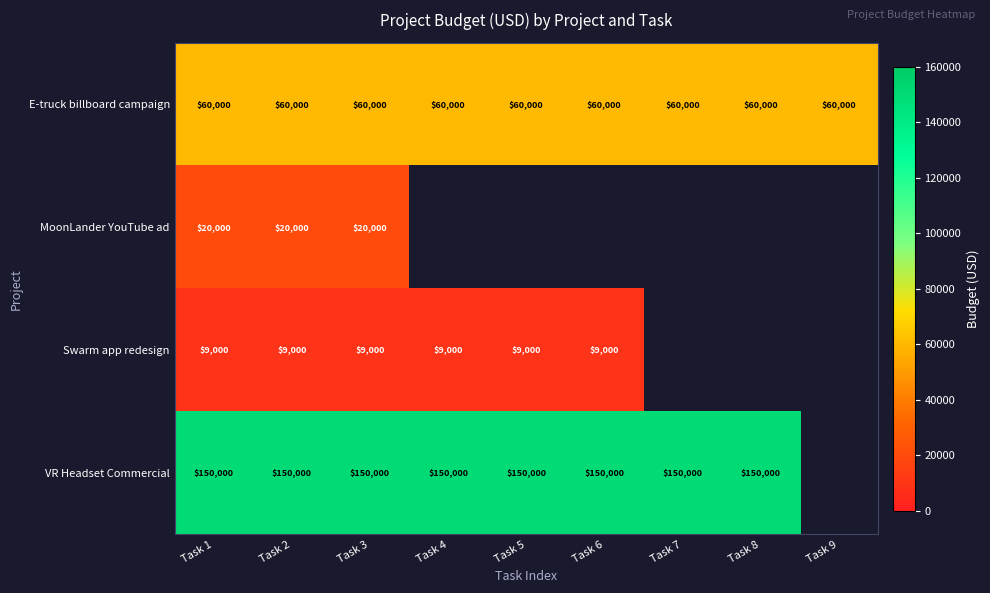

Which label corresponds to the largest value in the chart?

Task 1